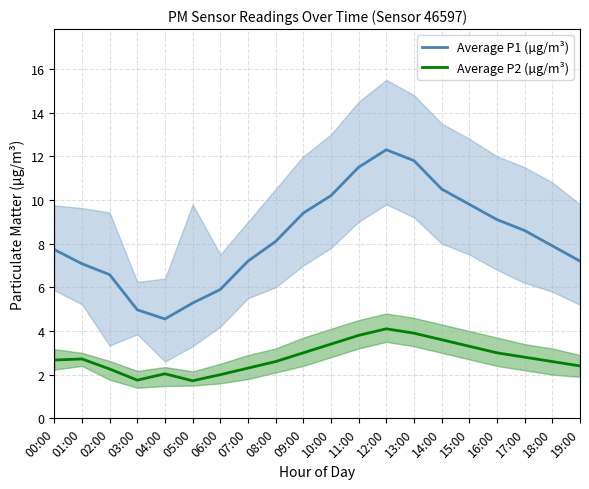

What is the spread (max minus min) of values at 09:00?

6.4